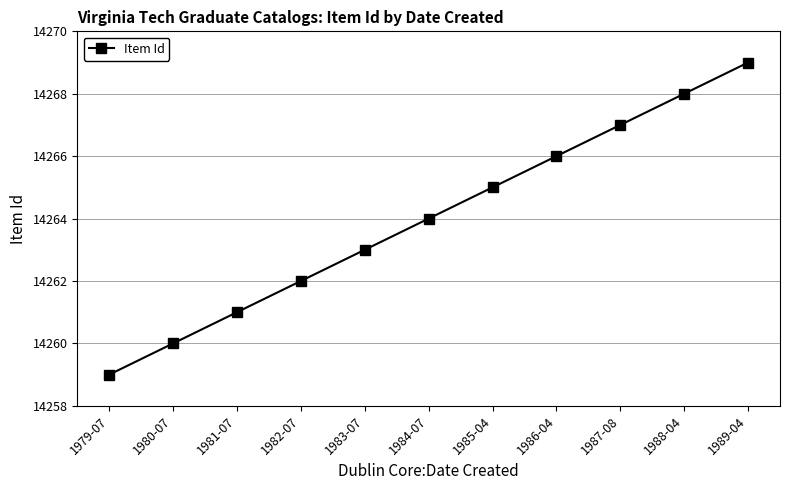

How many data points are less than 14264?

5